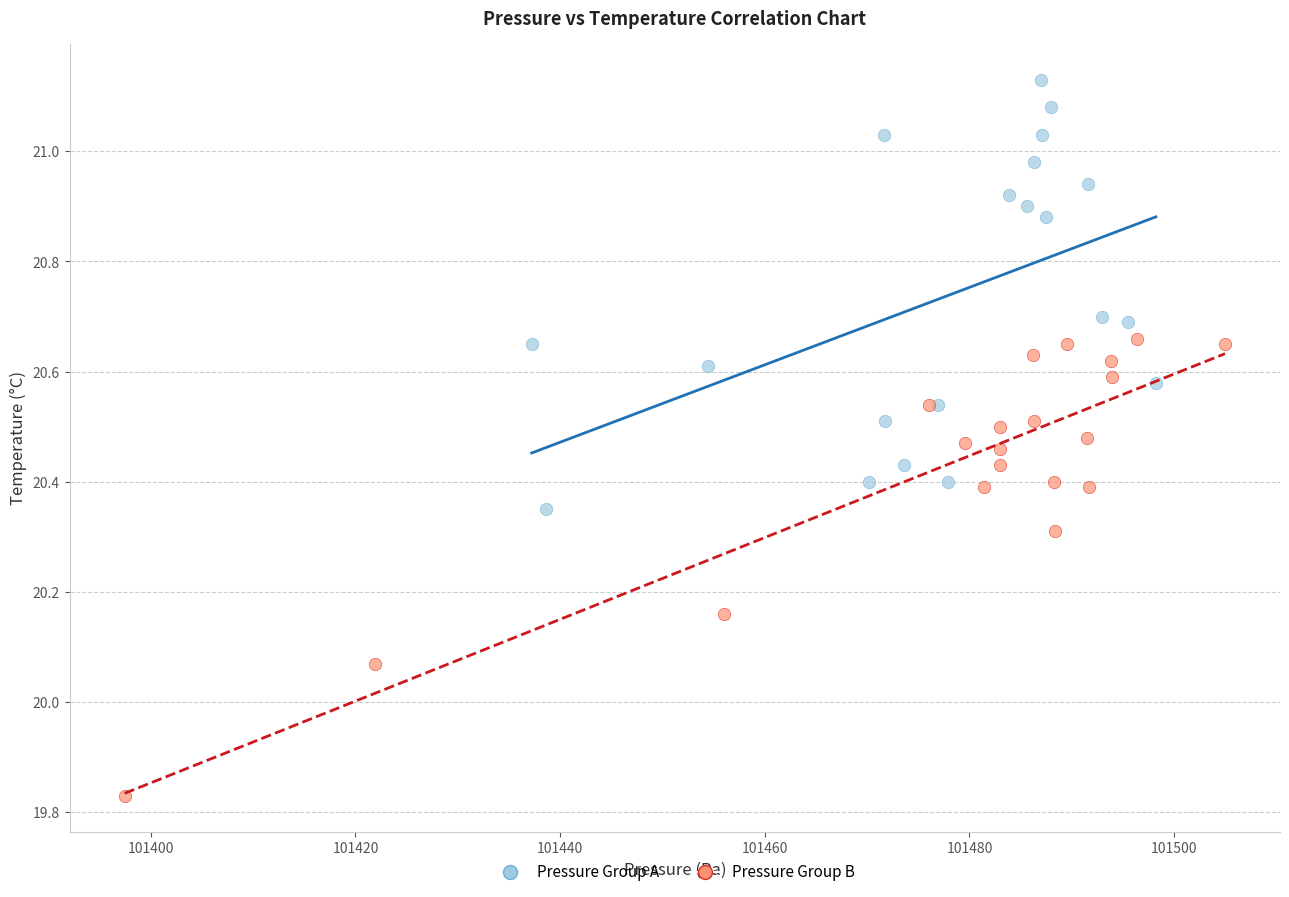

Which series contains the lowest Y value?

Pressure Group B